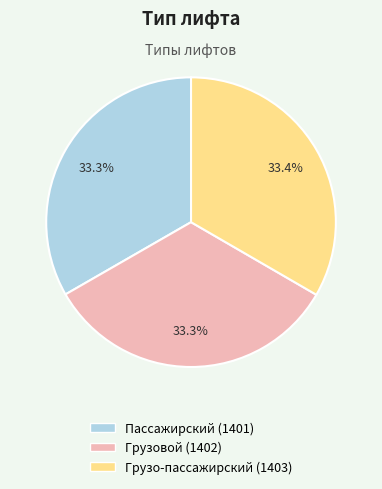

What is the ratio of the value at Грузо-пассажирский to the value at Пассажирский?

1.0